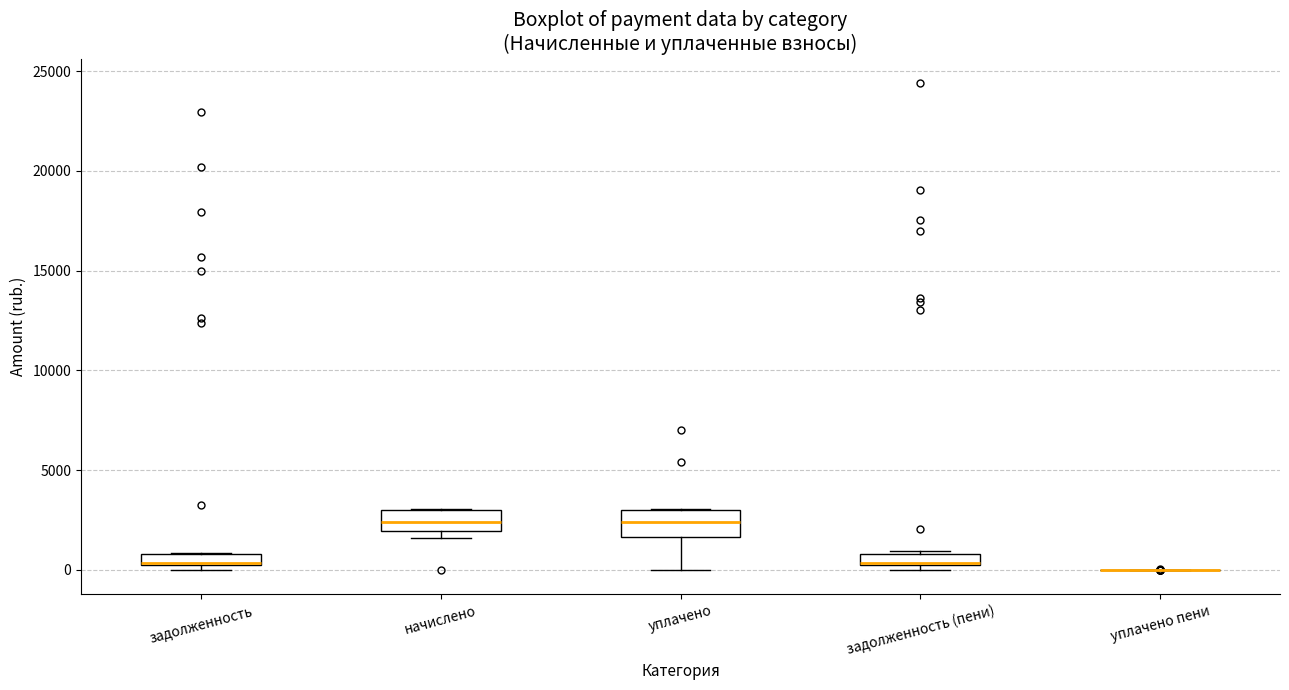

Where is the upper edge of the box for начислено on the y-axis? The values are not printed on the chart, so give them approximately, as read against the axis.

3000